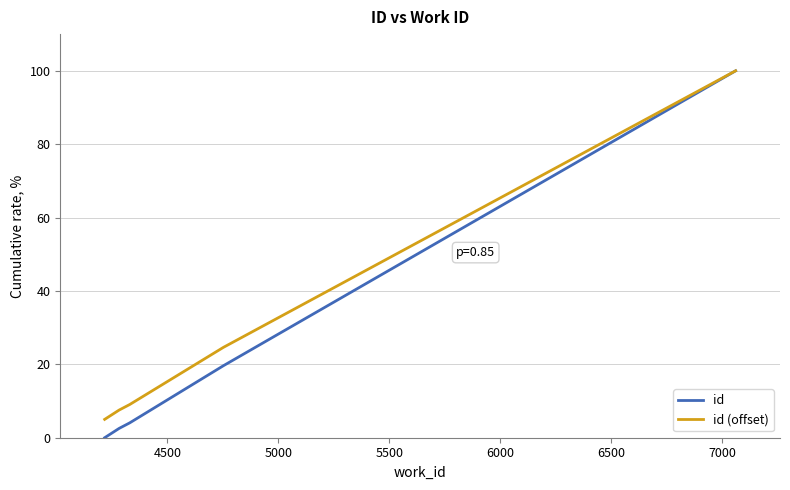

Is this an area chart (filled region under the line)?

No